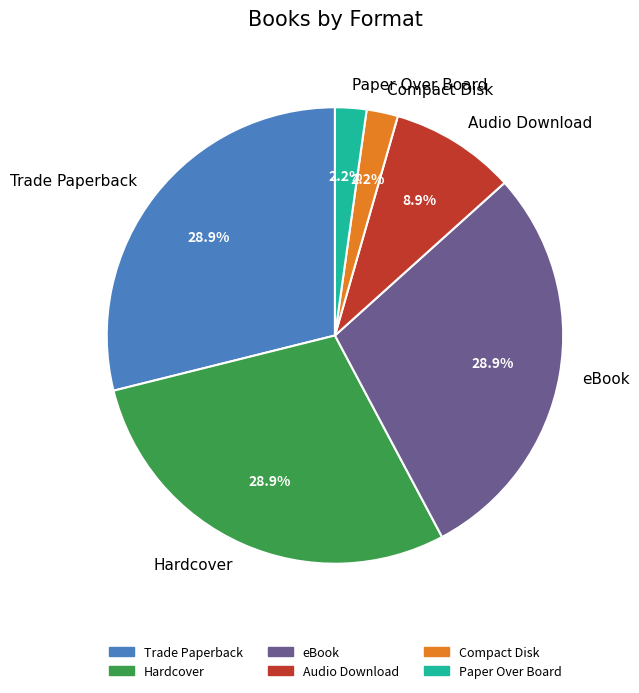

The eBook slice represents 29% of the pie. True or false?

True